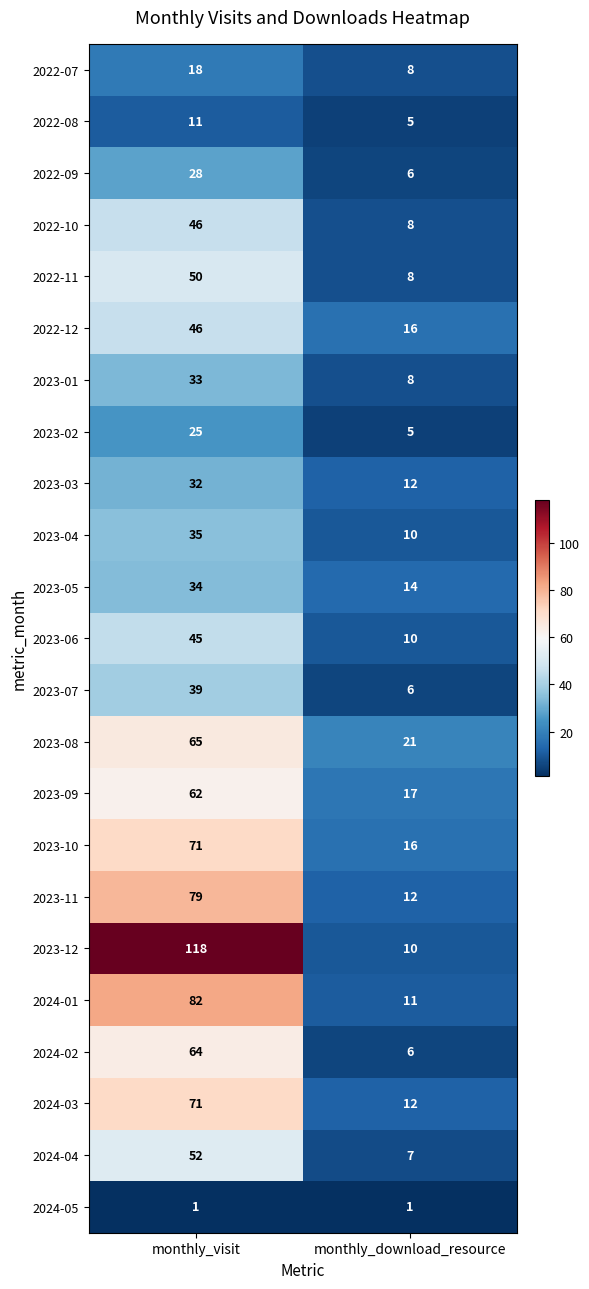

What is the total value across all series at monthly_download_resource?

229